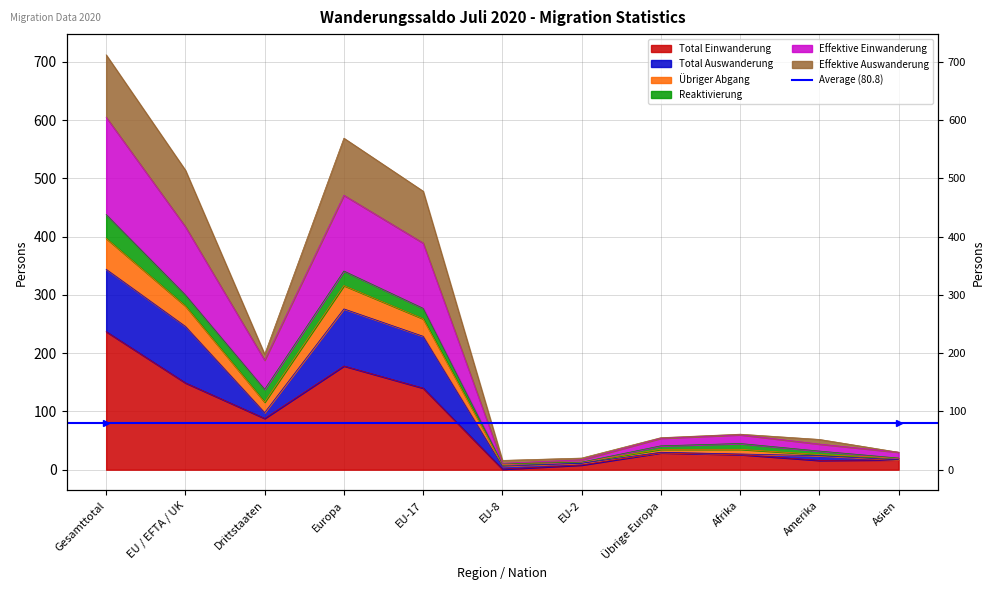

What is the sum of the Total Einwanderung values at EU-8 and Drittstaaten?

89